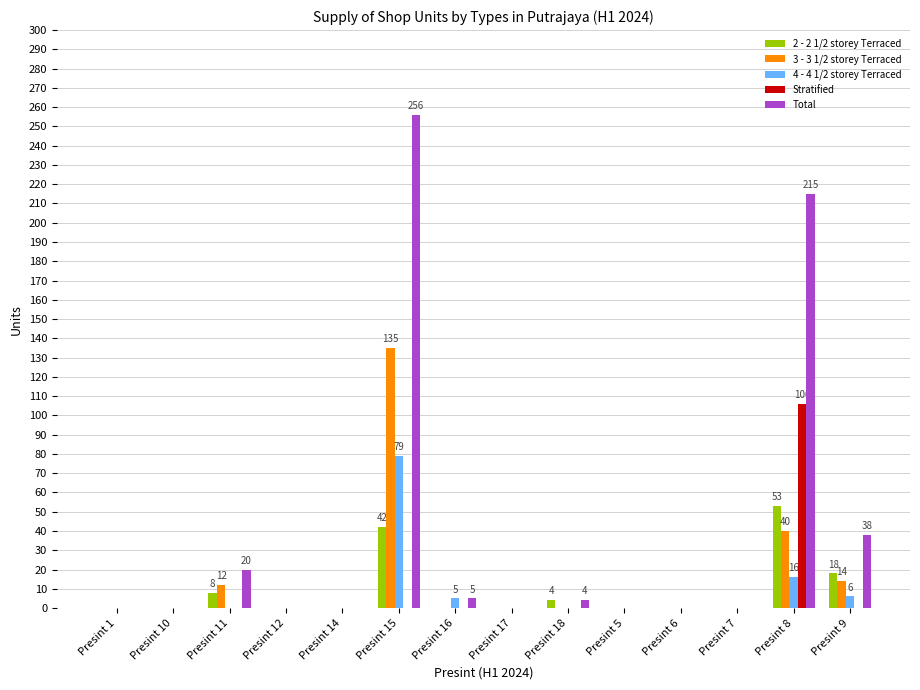

Is it true that Total equals 0 at Presint 7?

True